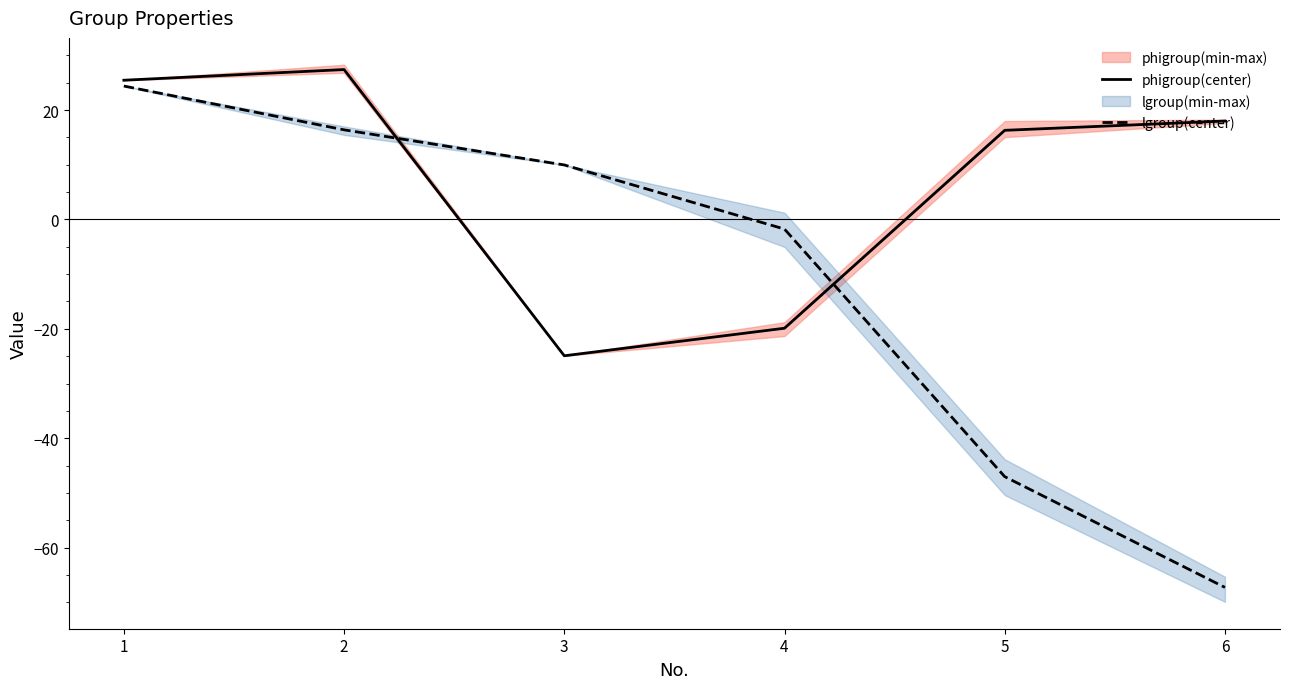

Rank the series by their average value, from highest to lowest.

phigroup(center), lgroup(center)